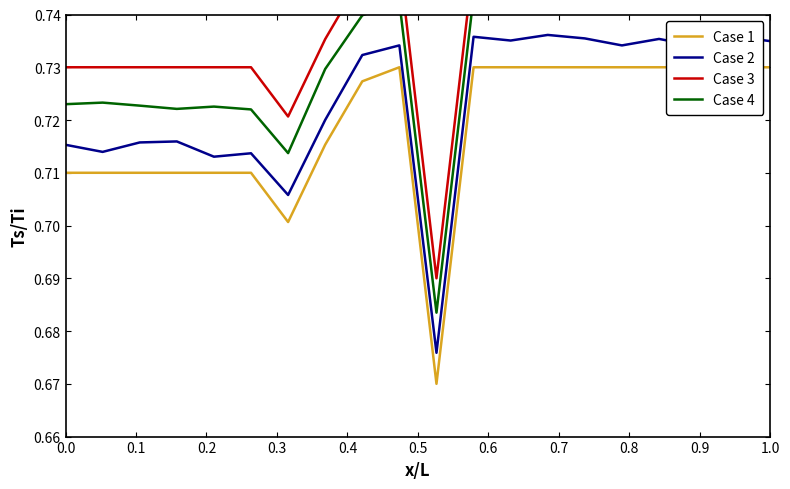

At which category does Case 4 reach its first local peak?

0.1